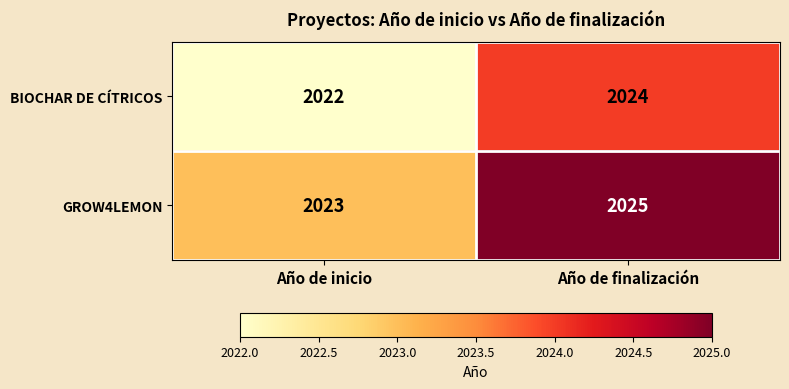

Which series has the largest total across all categories?

GROW4LEMON